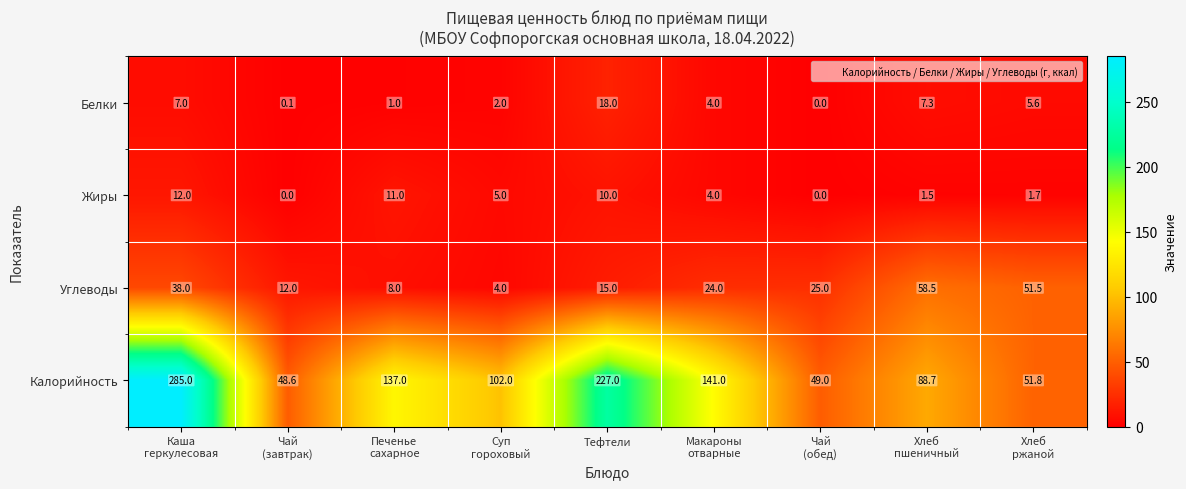

List the series in order of their peak value, highest first.

Калорийность, Углеводы, Белки, Жиры